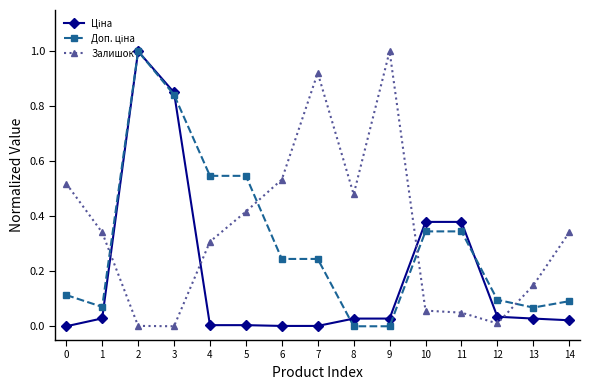

What is the total value across all series at 0?

0.6